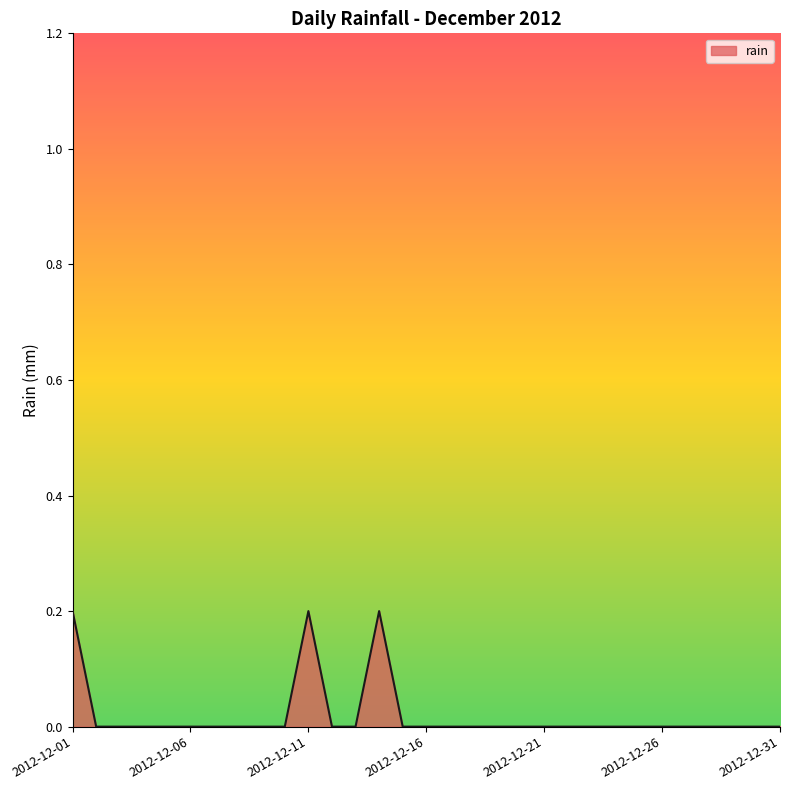

List the labels in order of value, smallest first.

2012-12-02, 2012-12-03, 2012-12-04, 2012-12-05, 2012-12-06, 2012-12-07, 2012-12-08, 2012-12-09, 2012-12-10, 2012-12-12, 2012-12-13, 2012-12-15, 2012-12-16, 2012-12-17, 2012-12-18, 2012-12-19, 2012-12-20, 2012-12-21, 2012-12-22, 2012-12-23, 2012-12-24, 2012-12-25, 2012-12-26, 2012-12-27, 2012-12-28, 2012-12-29, 2012-12-30, 2012-12-31, 2012-12-01, 2012-12-11, 2012-12-14